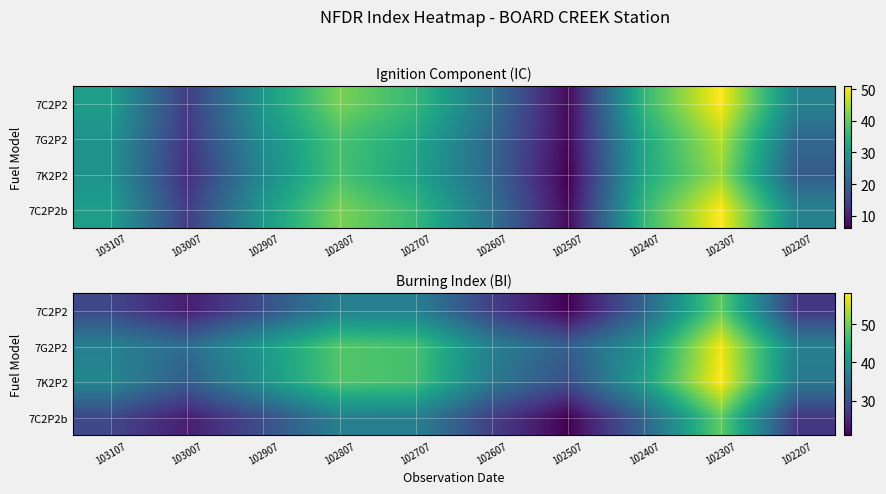

At which category is the sum across all series the highest?

102307